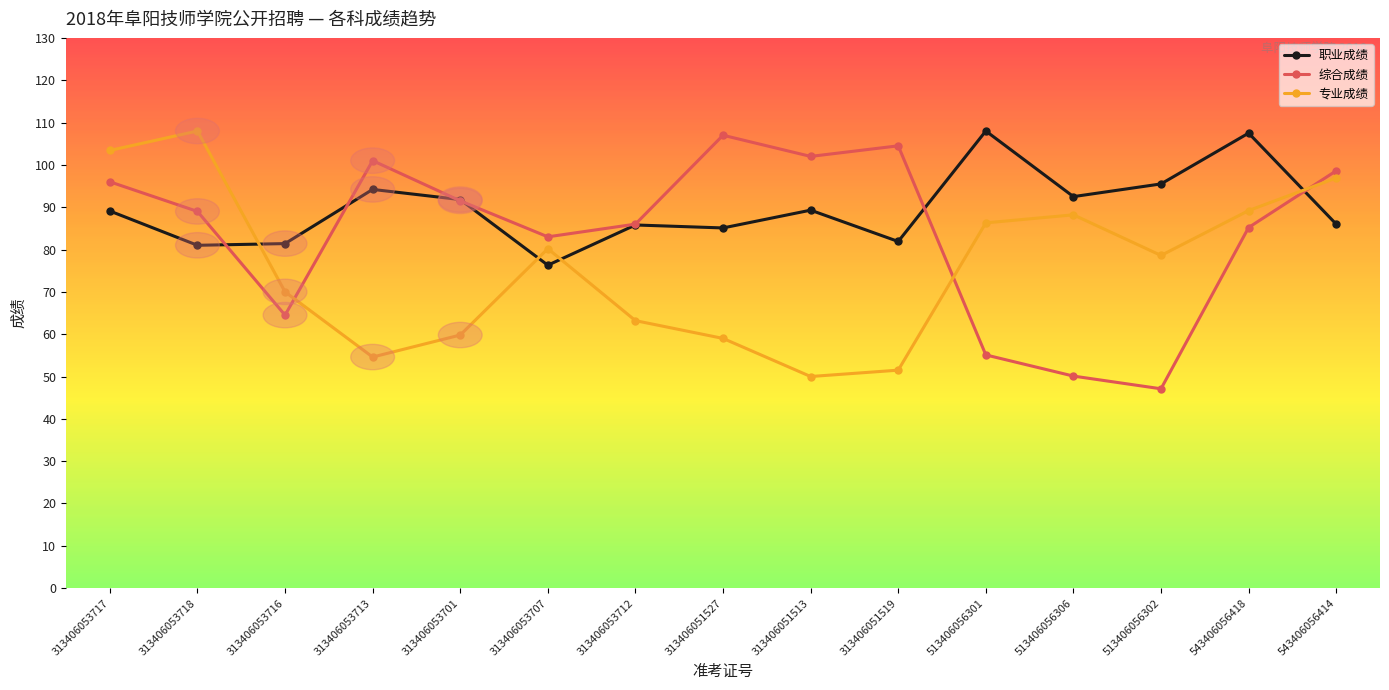

True or false: 综合成绩 and 专业成绩 intersect in this chart.

True